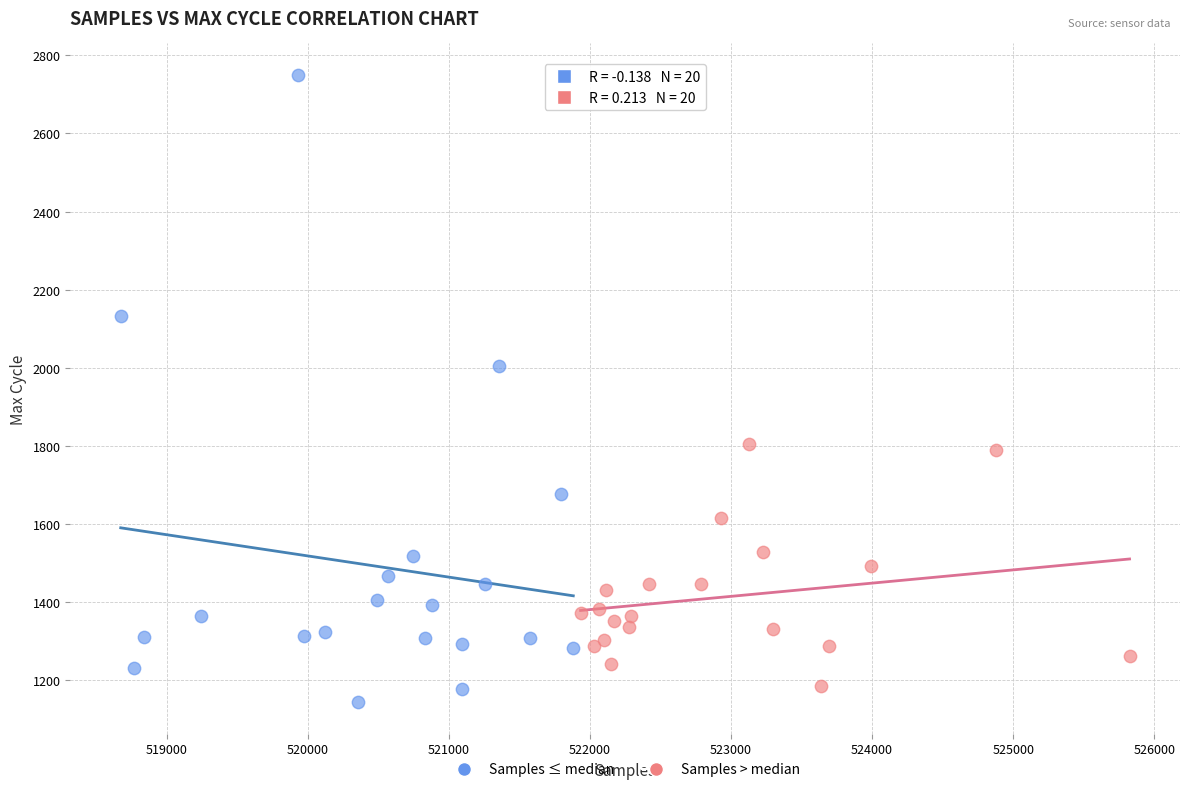

Which series contains the highest Y value?

Samples ≤ median